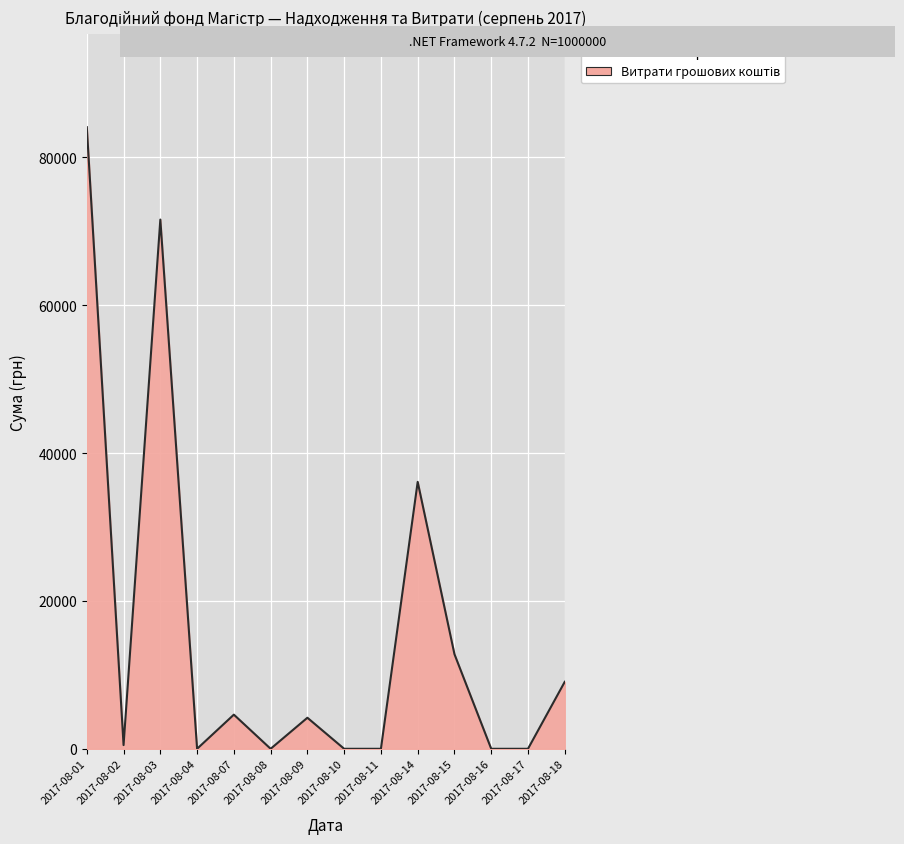

Where is the first local maximum?

2017-08-03